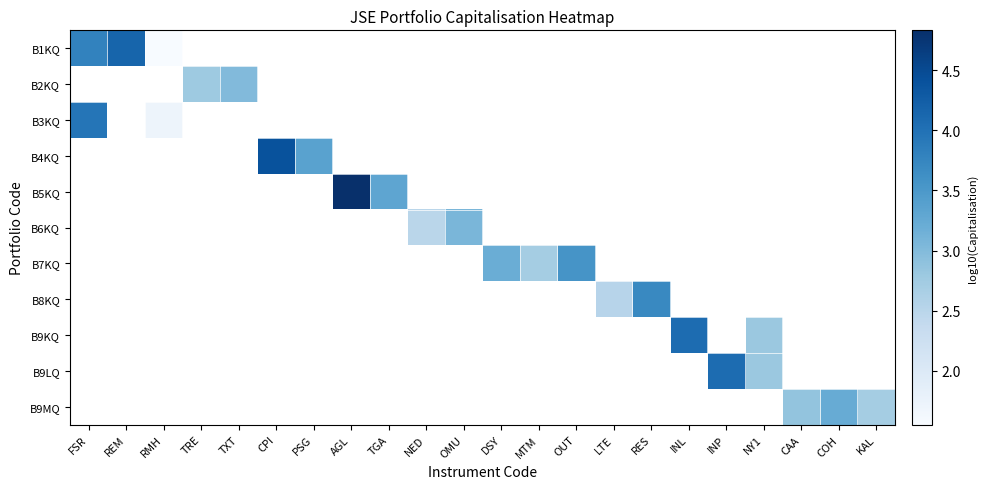

At how many categories does at least one series exceed 3?

14